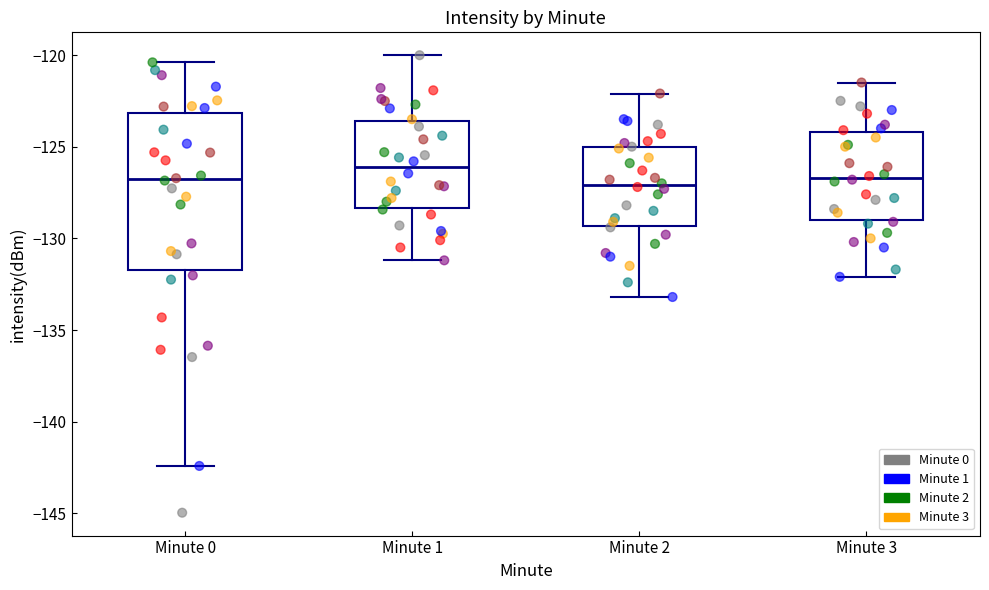

Reading left to right, read every box against the y-axis: the position of its median line, the range the box covers, and the ends of its whiskers. The values are not printed on the chart, so give them approximately, as read against the axis.

Minute 0: median -127.0, box -131.5 to -123.0, whiskers -142.5 to -120.5
Minute 1: median -126.0, box -128.5 to -123.5, whiskers -131.0 to -120.0
Minute 2: median -127.0, box -129.5 to -125.0, whiskers -133.0 to -122.0
Minute 3: median -126.5, box -129.0 to -124.0, whiskers -132.0 to -121.5